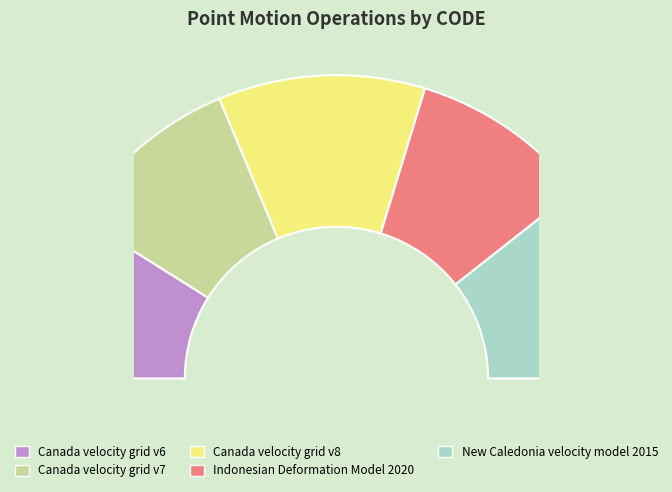

Which category has the smallest portion of the pie?

Canada velocity grid v6